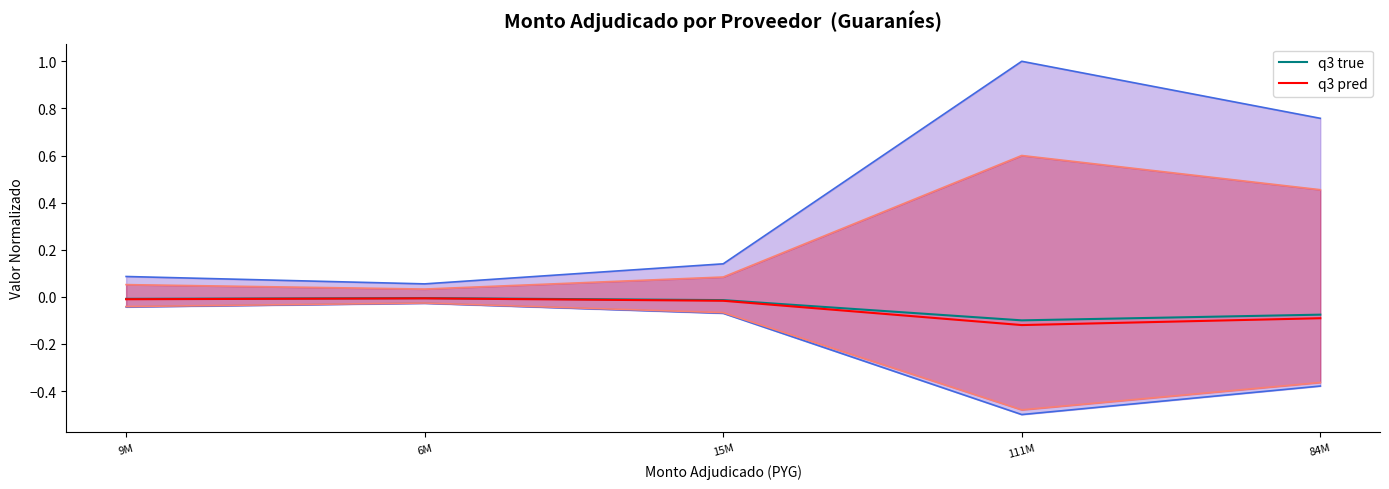

What is the label of the 5th point from the left?

84M